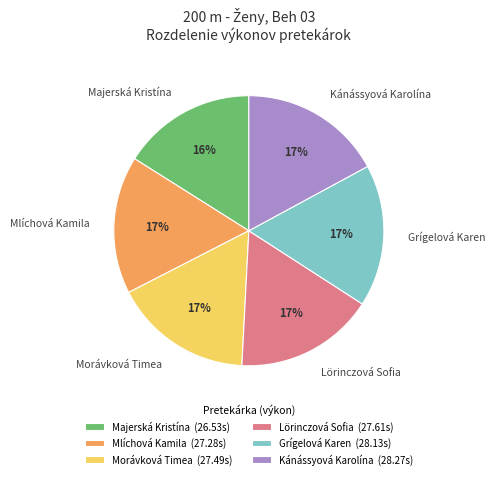

To the nearest percent, what percentage of the pie is Lörinczová Sofia?

17%